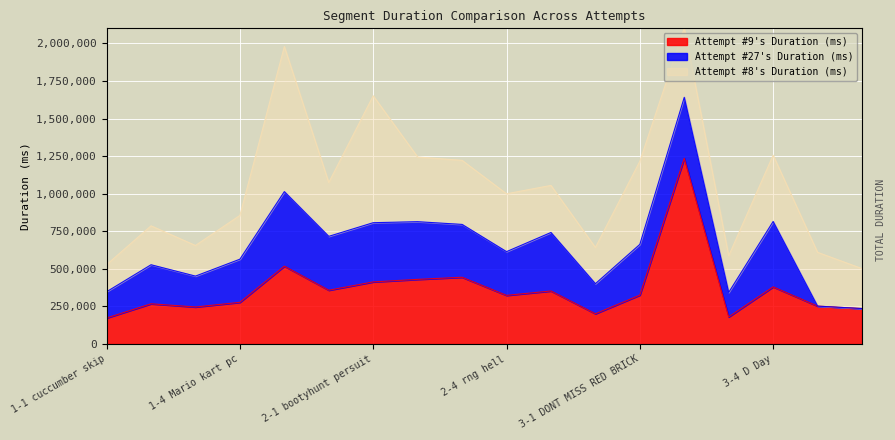

Is it true that Attempt #8's Duration (ms) equals 449629 at 1-2 Messa can't make a jump?

False